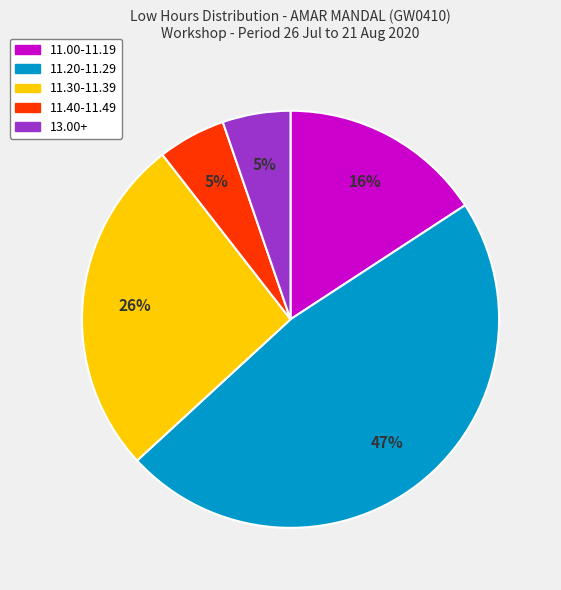

Is the sum of 13.00+ and 11.00-11.19 greater than half?

No